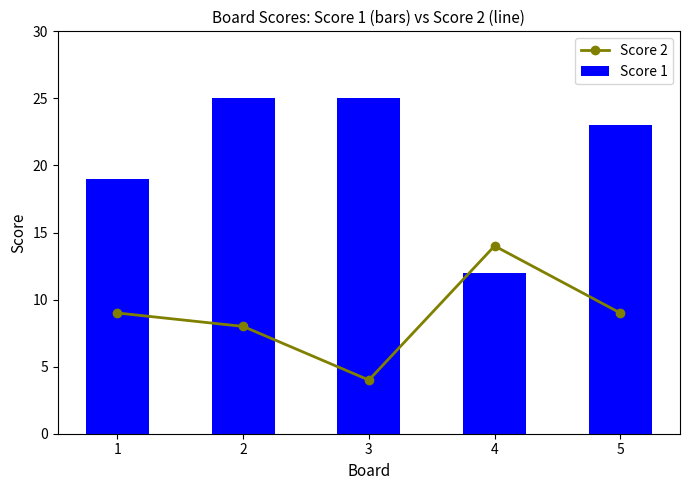

Are the bars horizontal?

No